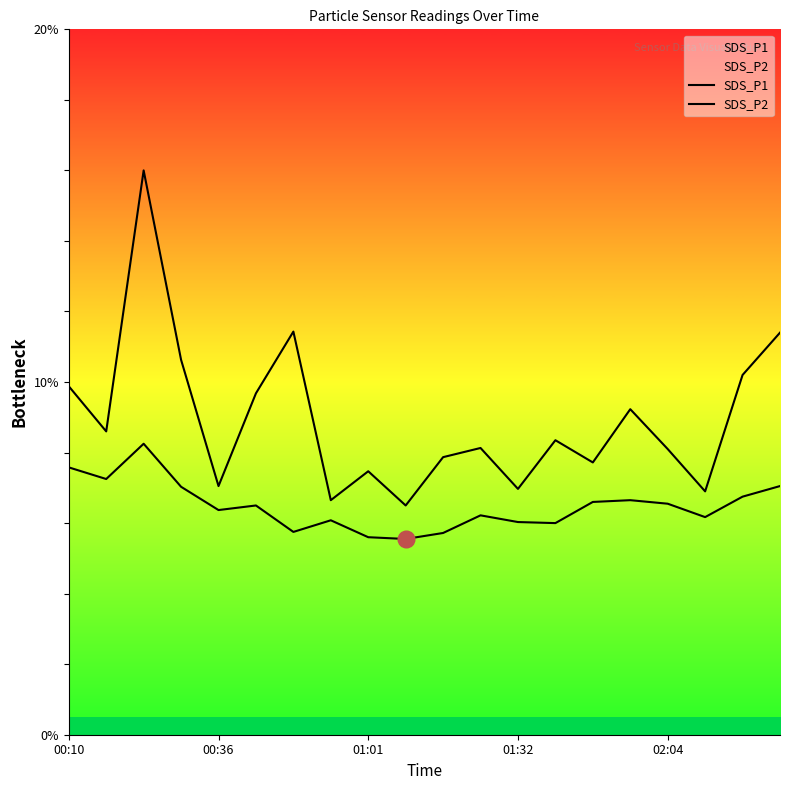

Reading left to right, what are all the values shown in this chart?

SDS_P1: 9.9	8.6	16.0	10.6	7.0	9.7	11.4	6.7	7.5	6.5	7.9	8.1	7.0	8.3	7.7	9.2	8.1	6.9	10.2	11.4
SDS_P2: 7.6	7.2	8.2	7.0	6.4	6.5	5.8	6.1	5.6	5.5	5.7	6.2	6.0	6.0	6.6	6.7	6.5	6.2	6.8	7.0